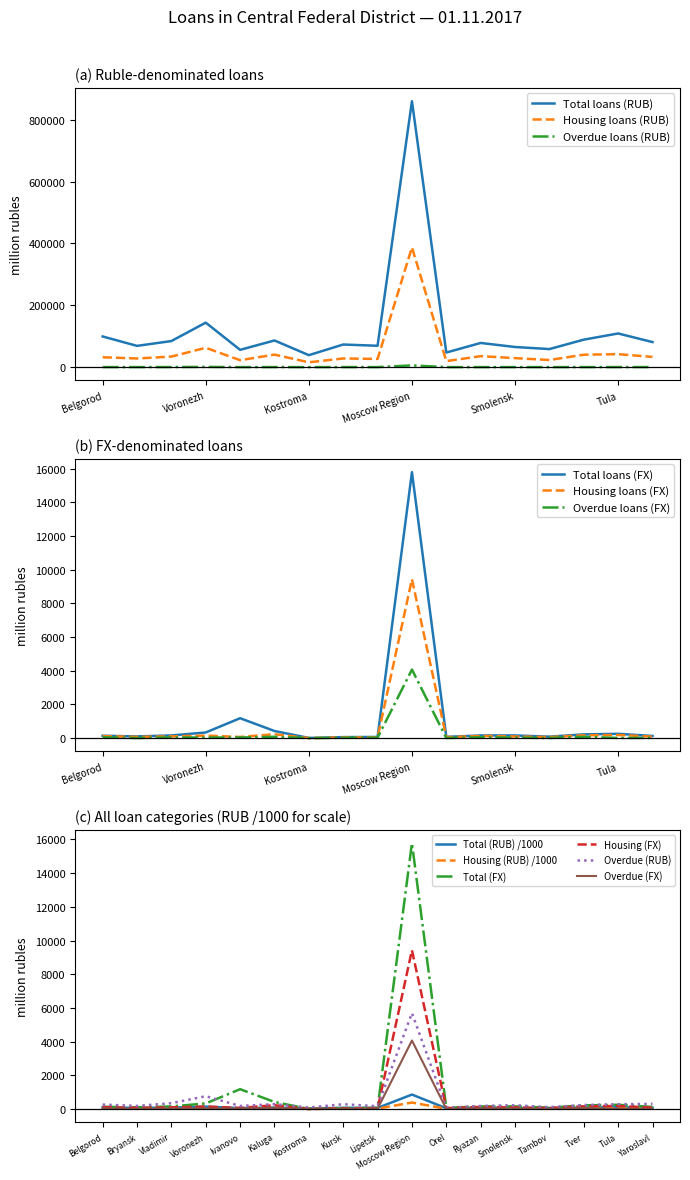

Reading right to left, list all the values displayed in this chart.

Total loans (RUB): 81060	108886	88899	58421	65124	78222	47218	859739	69081	73159	38759	86227	55928	143883	84363	68761	99207
Housing loans (RUB): 33102	41969	40236	23028	29198	35483	19456	387127	26550	28023	15630	40514	22414	62625	34169	28003	32001
Overdue loans (RUB): 307	286	238	112	225	184	76	5697	167	288	91	293	182	764	347	187	267
Total loans (FX): 127	254	219	85	157	156	73	15783	67	58	9	421	1180	333	157	100	139
Housing loans (FX): 89	184	165	60	96	128	55	9425	38	37	1	229	68	150	103	71	115
Overdue loans (FX): 12	8	72	6	27	49	5	4069	20	18	0	75	36	33	37	4	48